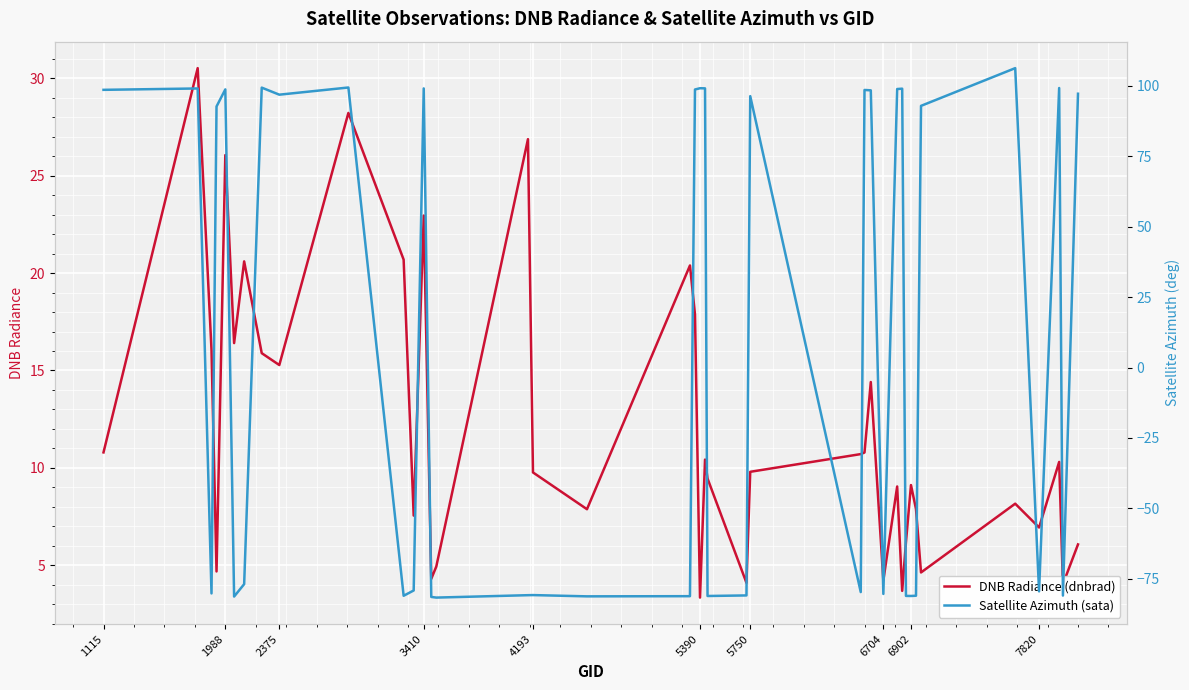

Which series has the largest range (max minus min)?

Satellite Azimuth (sata)